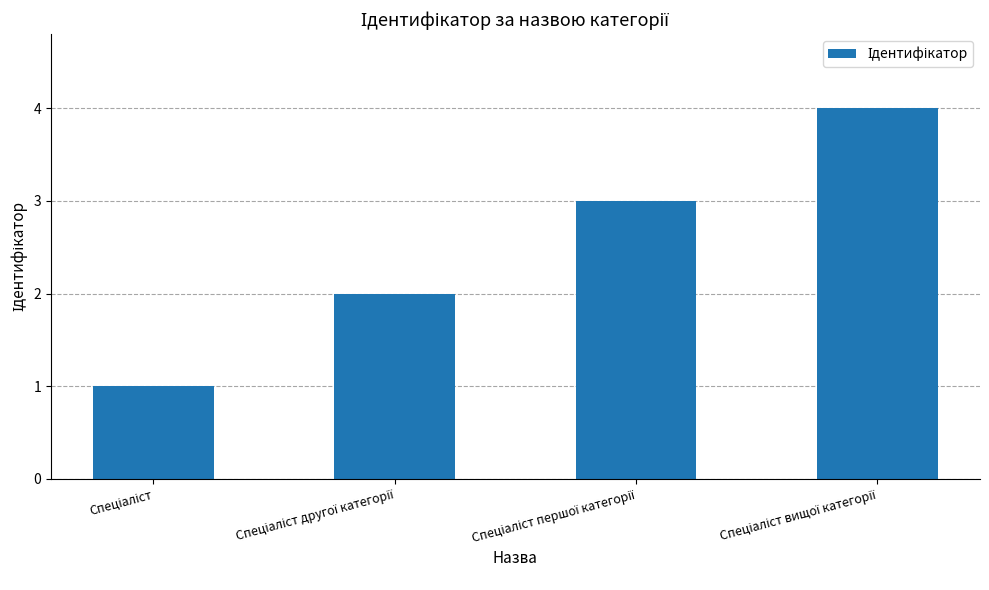

What is the sum of all values?

10